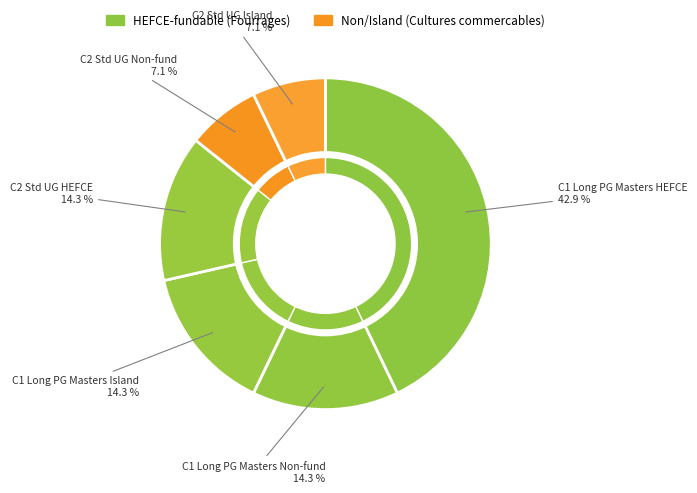

How many slices are in this pie chart?

6